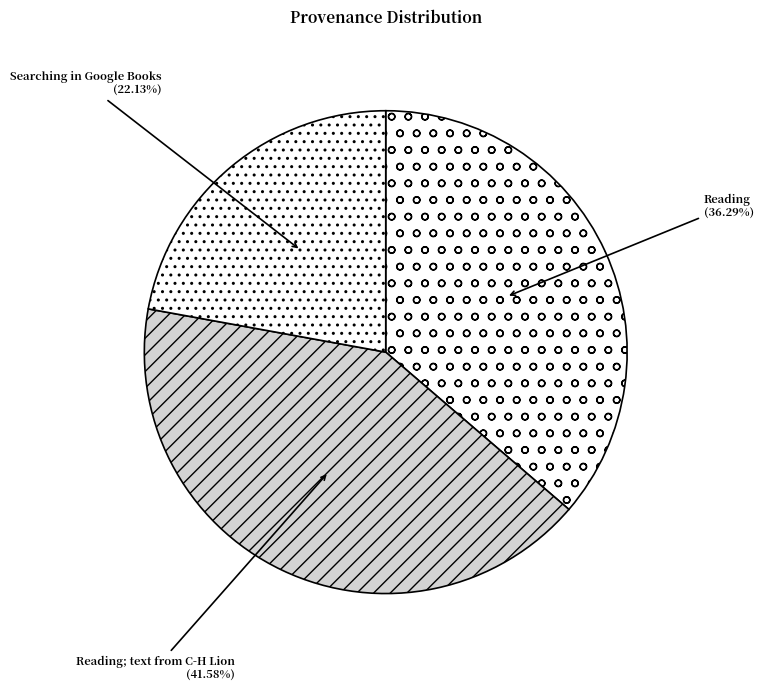

The Reading slice represents 3% of the pie. True or false?

False